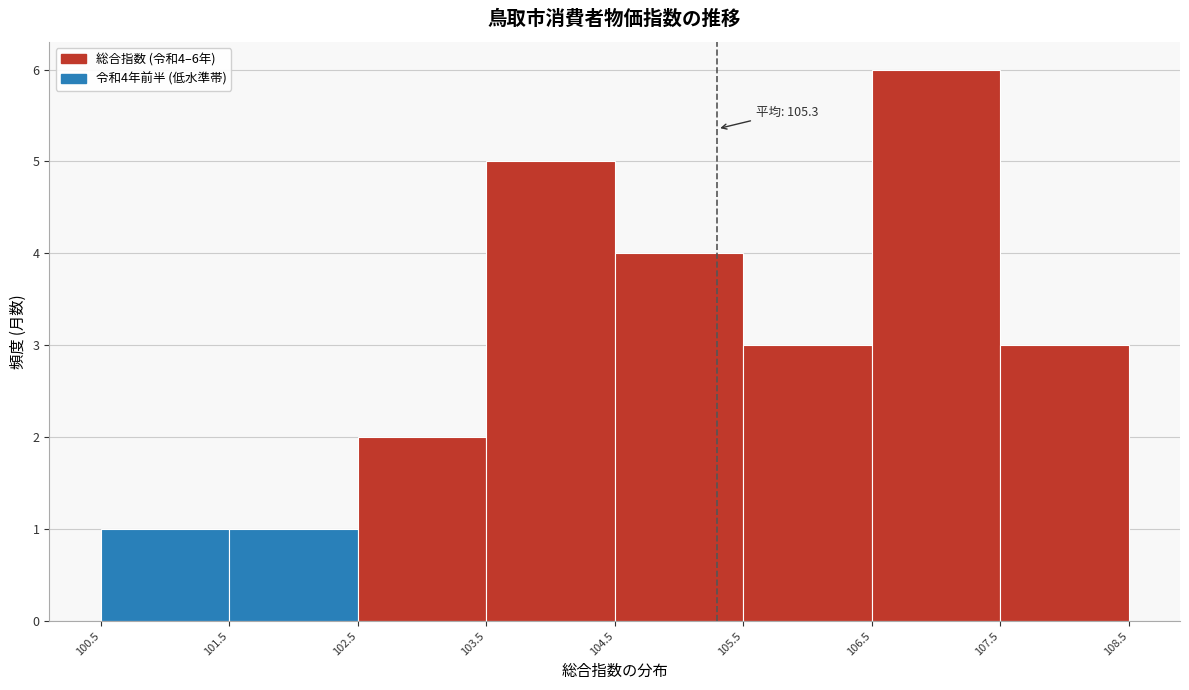

Over which range of the x-axis is the bar tallest?

106.5 to 107.5